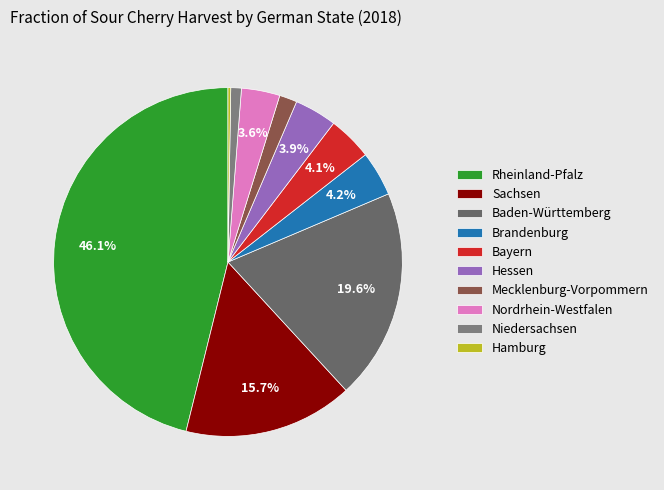

Between Mecklenburg-Vorpommern and Niedersachsen, which is larger?

Mecklenburg-Vorpommern